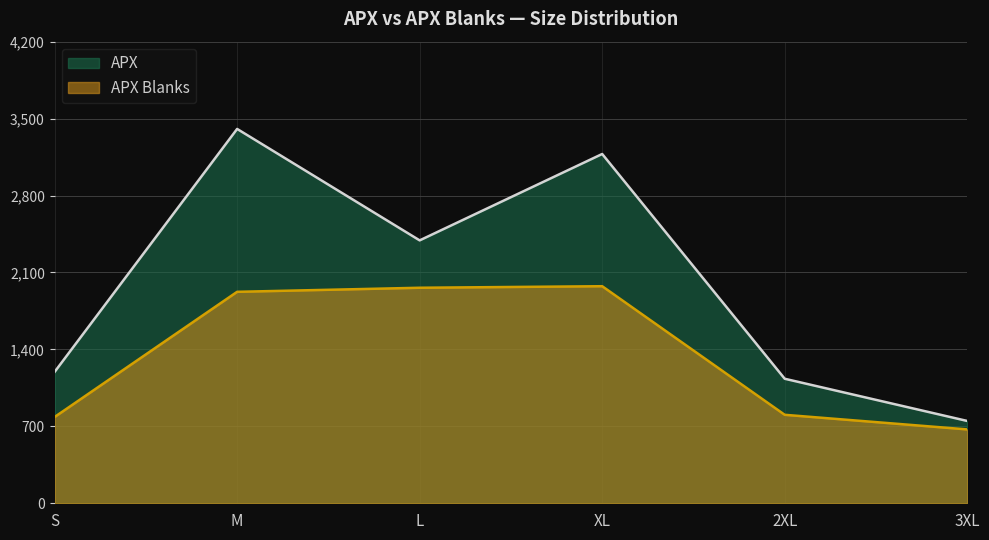

Reading left to right, list all the values displayed in this chart.

APX: 1195	3406	2392	3178	1133	749
APX Blanks: 785	1924	1961	1975	805	672